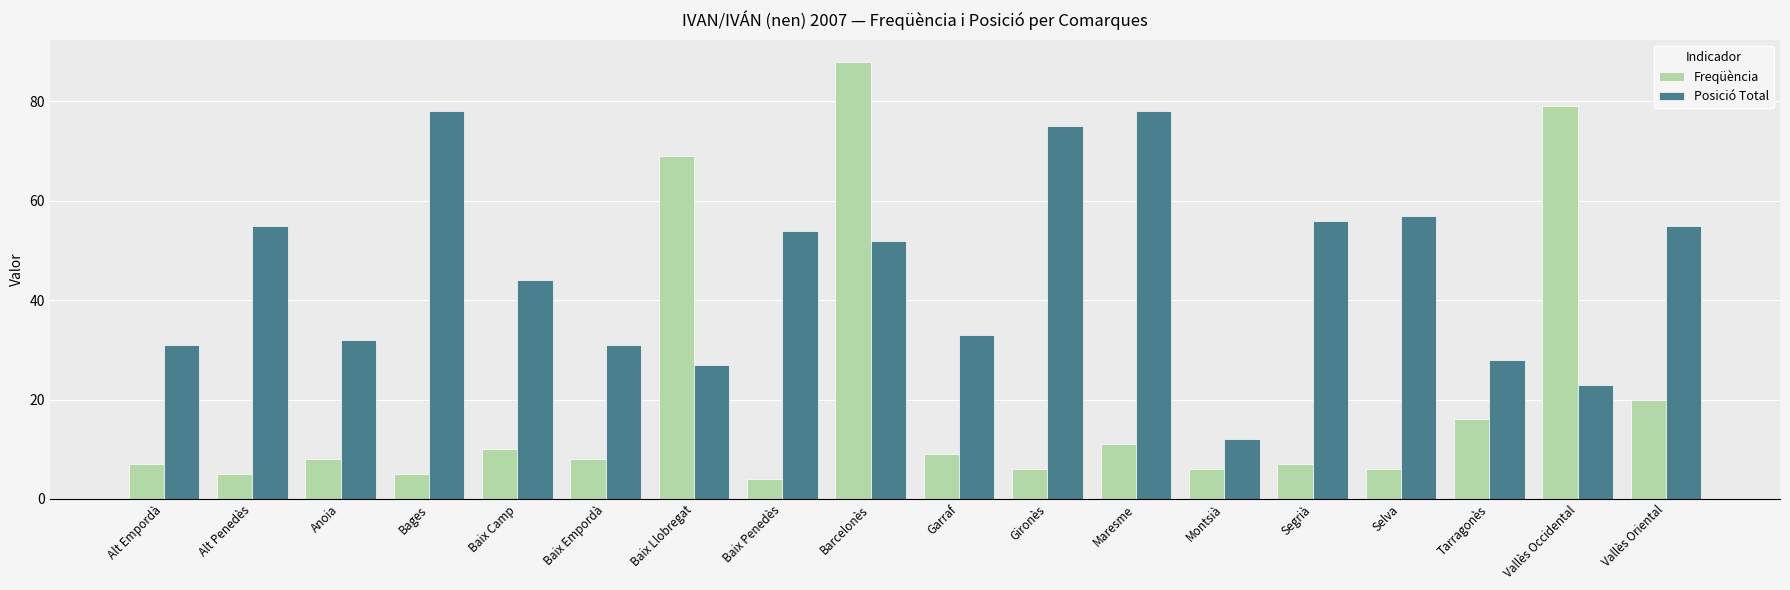

What is the sum of all Posició Total values?

821